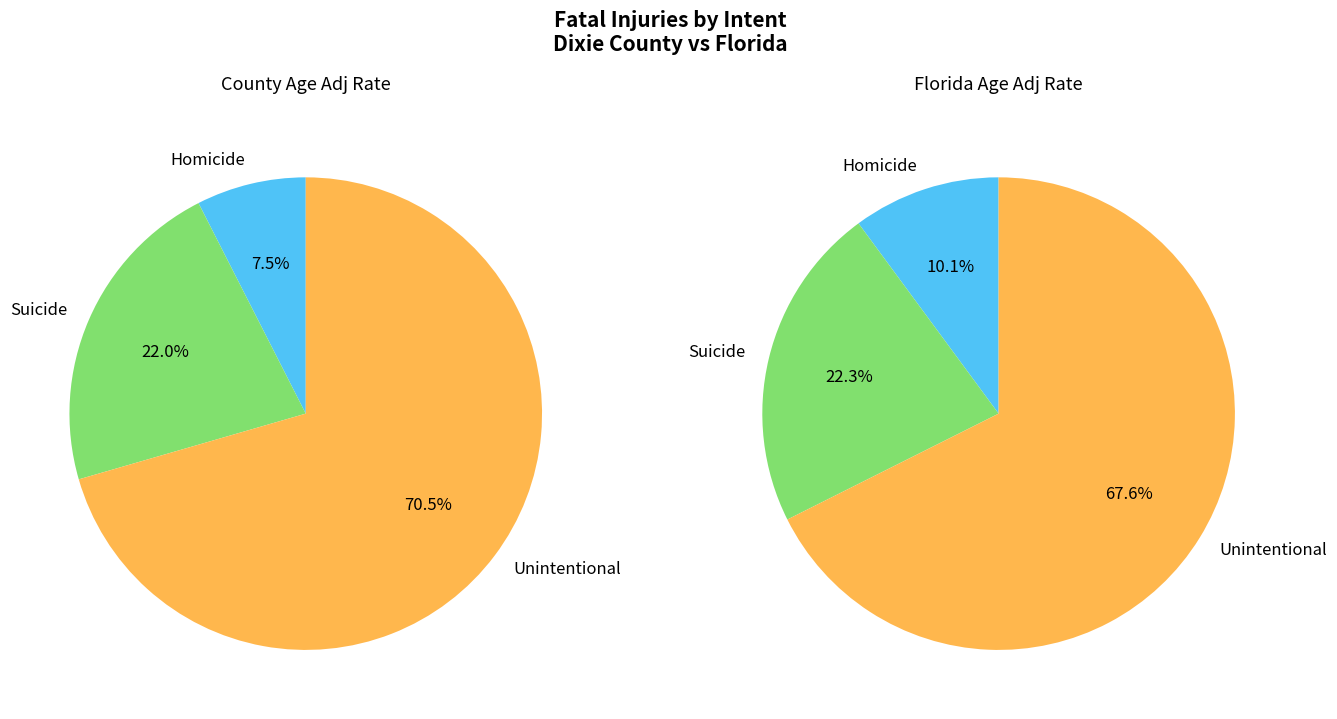

Is the sum of Unintentional and Suicide greater than half?

Yes